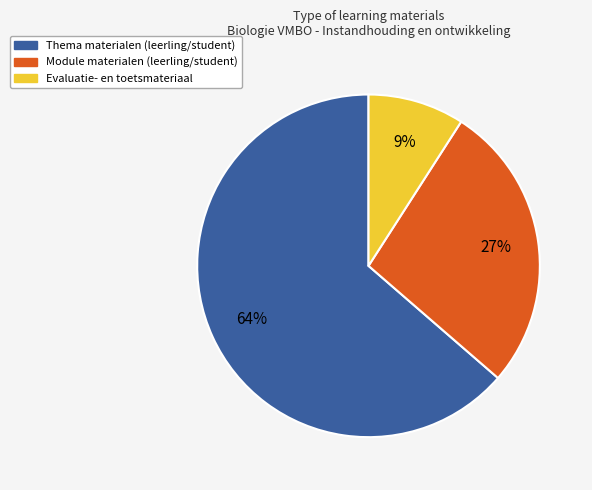

Is there any slice that represents more than half of the pie?

Yes